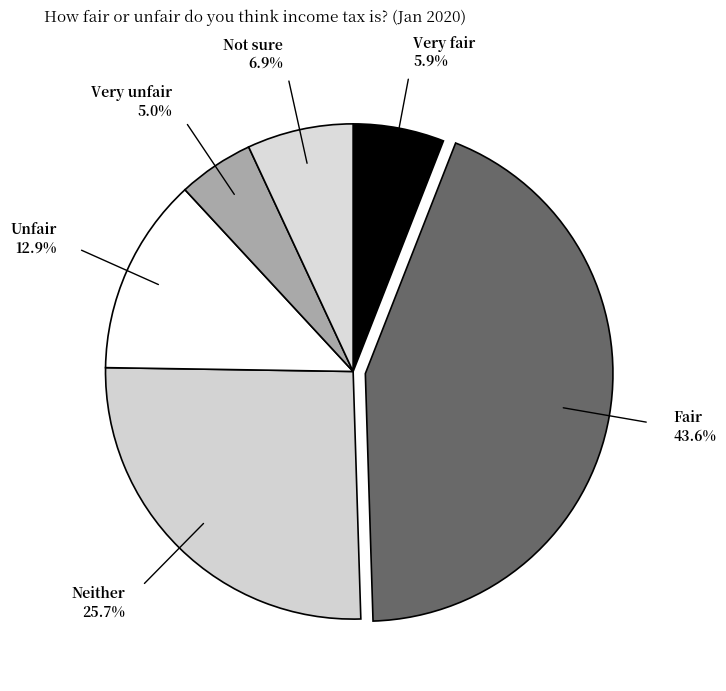

How many segments does this pie chart have?

6